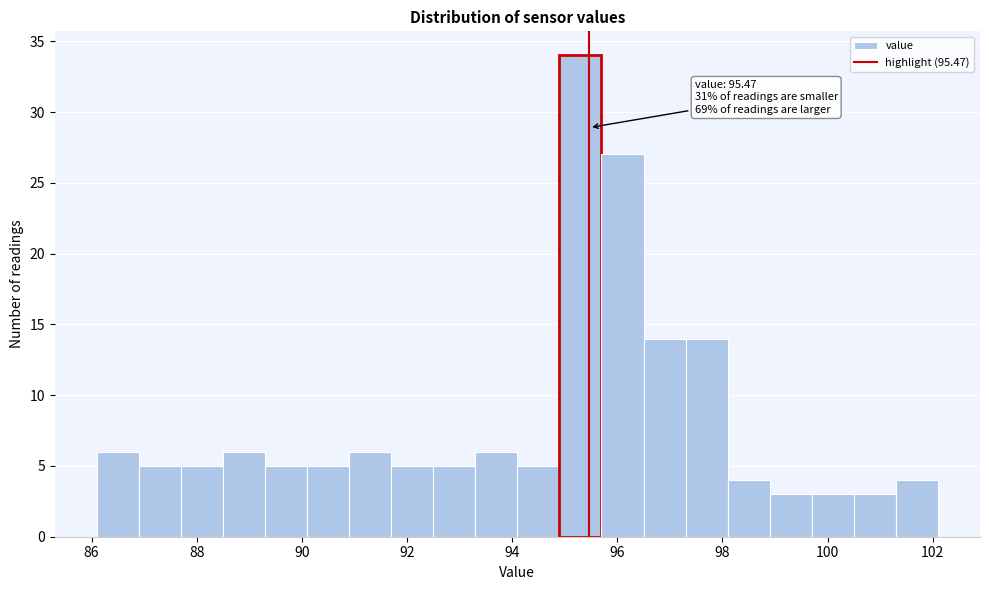

Over which range of the x-axis is the bar tallest?

94.9 to 95.7